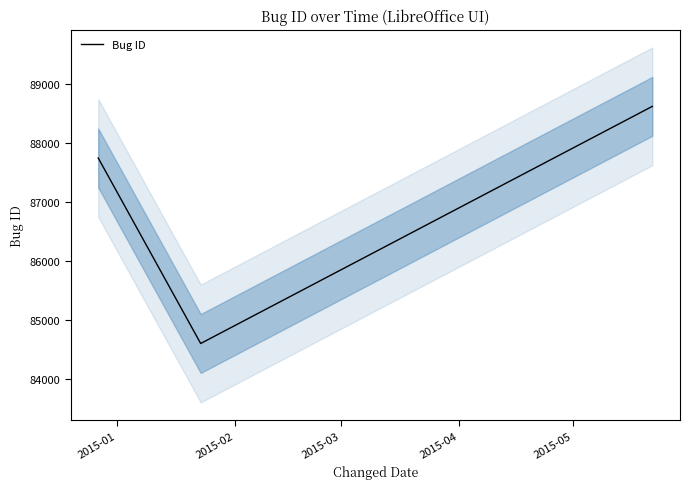

Approximately how many times larger is the value at 2015-01 compared to 2015-03?

1.0